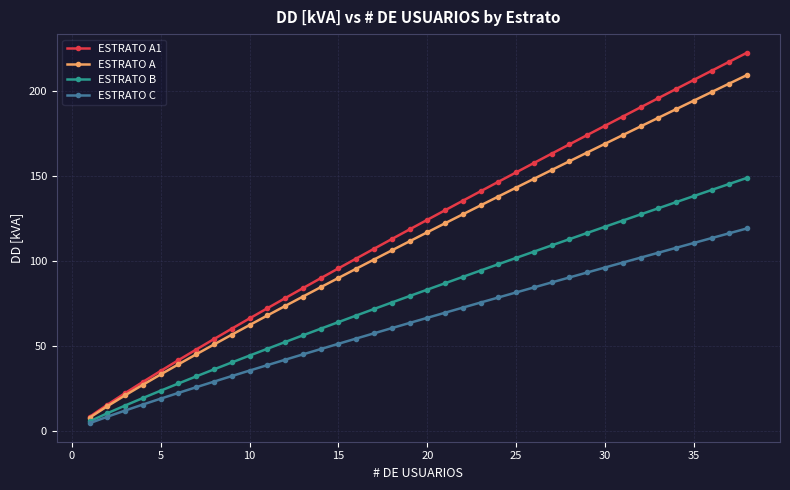

List the series in order of their peak value, lowest first.

ESTRATO C, ESTRATO B, ESTRATO A, ESTRATO A1